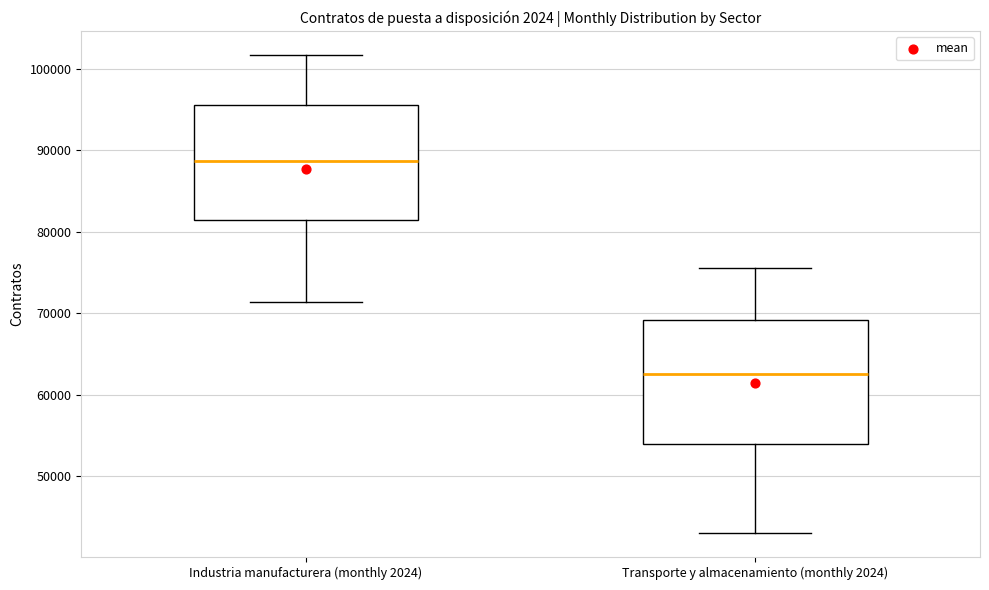

Which box's median line is the lowest?

Transporte y almacenamiento (monthly 2024)